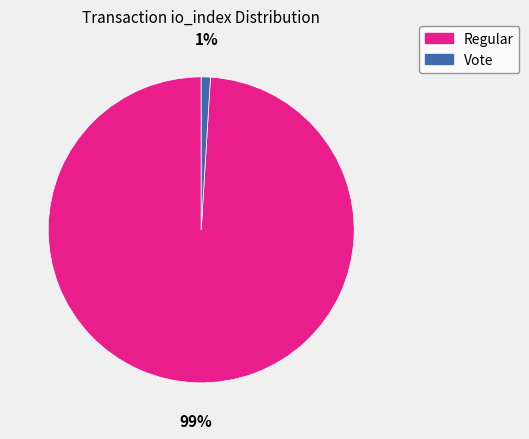

To the nearest percent, what is the average slice percentage?

50%